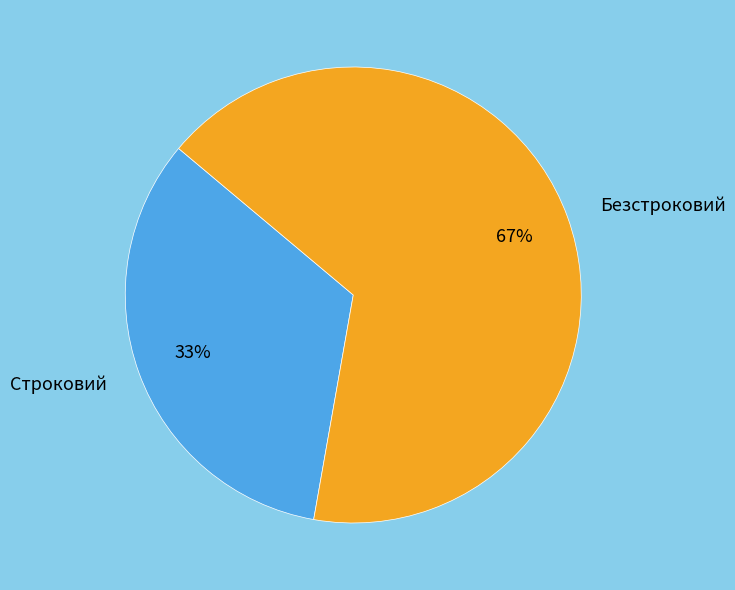

What percentage is the Безстроковий slice, to the nearest percent?

67%